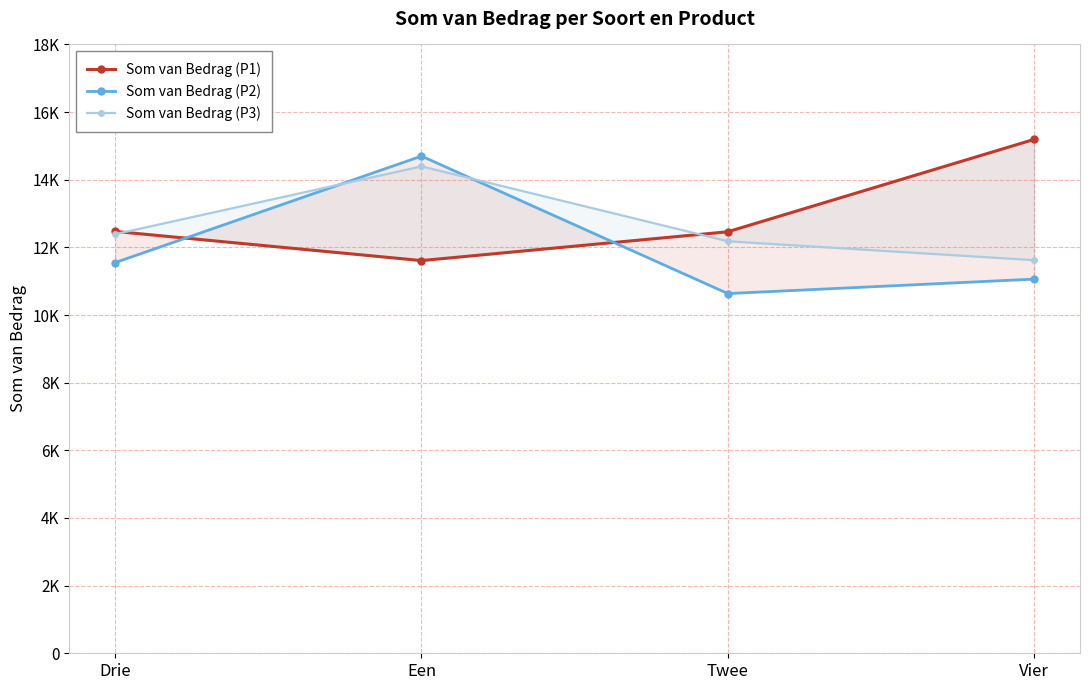

Which series ends up on top after the final intersection of Som van Bedrag (P1) and Som van Bedrag (P2)?

Som van Bedrag (P1)